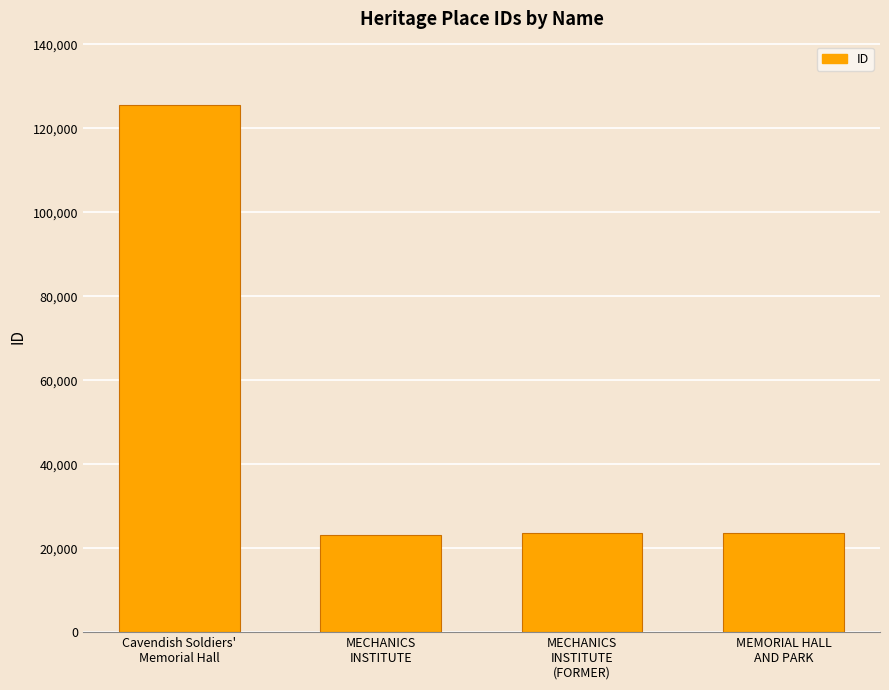

What is the sum of all values?

195872